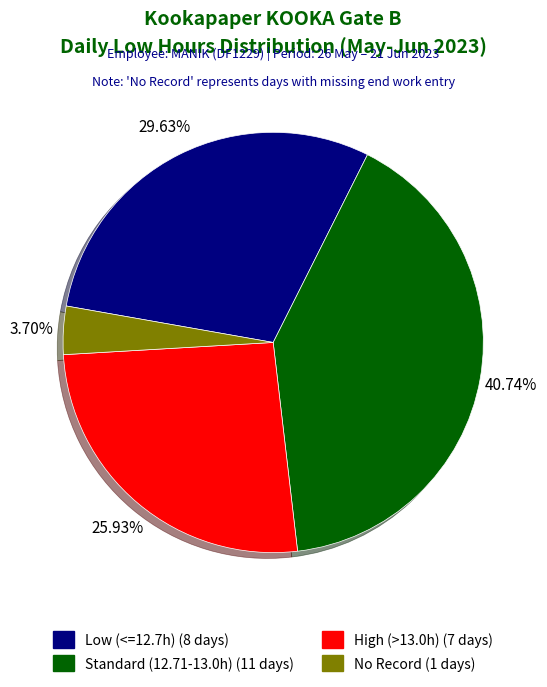

Is there a majority slice in this chart?

No